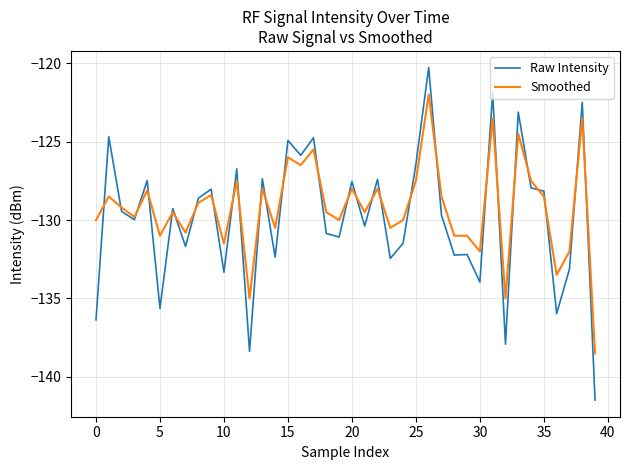

Which series has the widest spread of values?

Raw Intensity